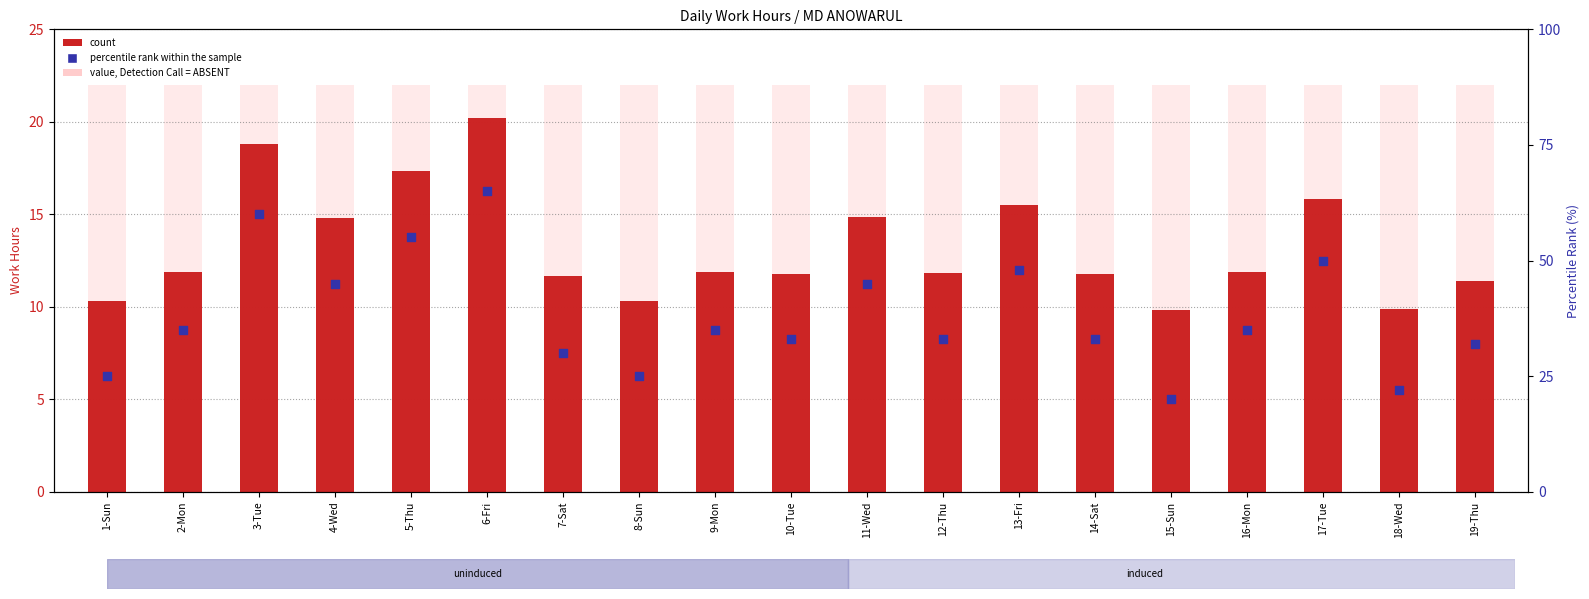

Is the value of count at 2-Mon greater than the value of percentile rank within the sample at 14-Sat?

No